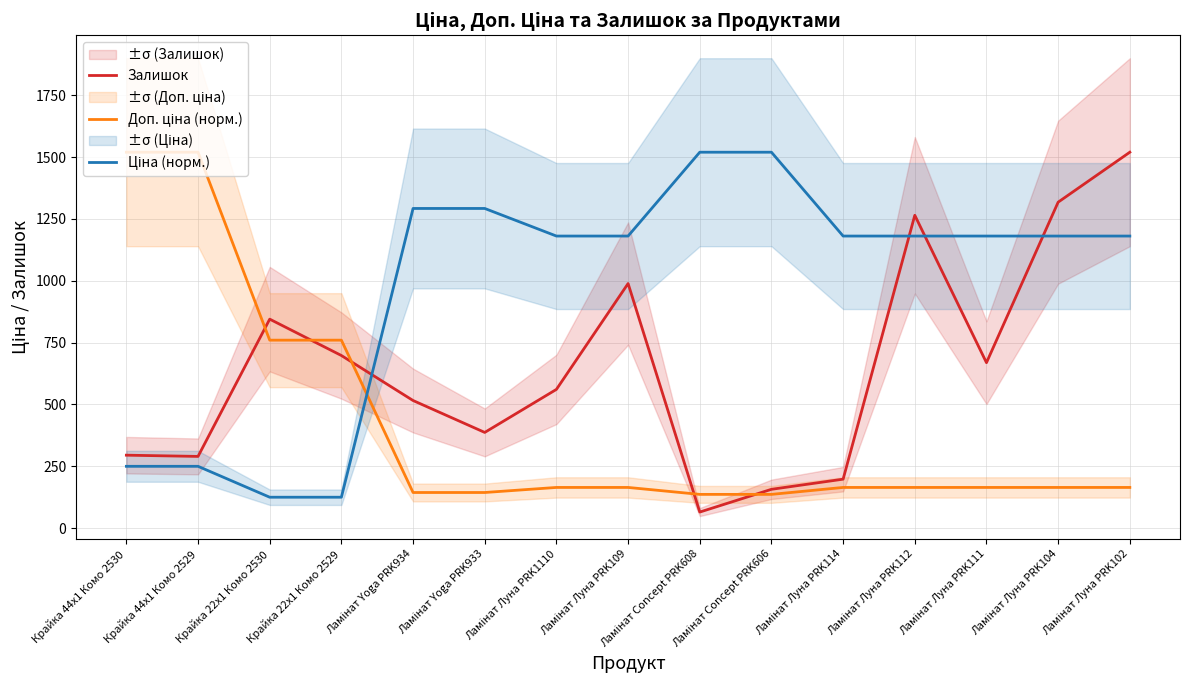

What is the sum of all Залишок values?

9773.0